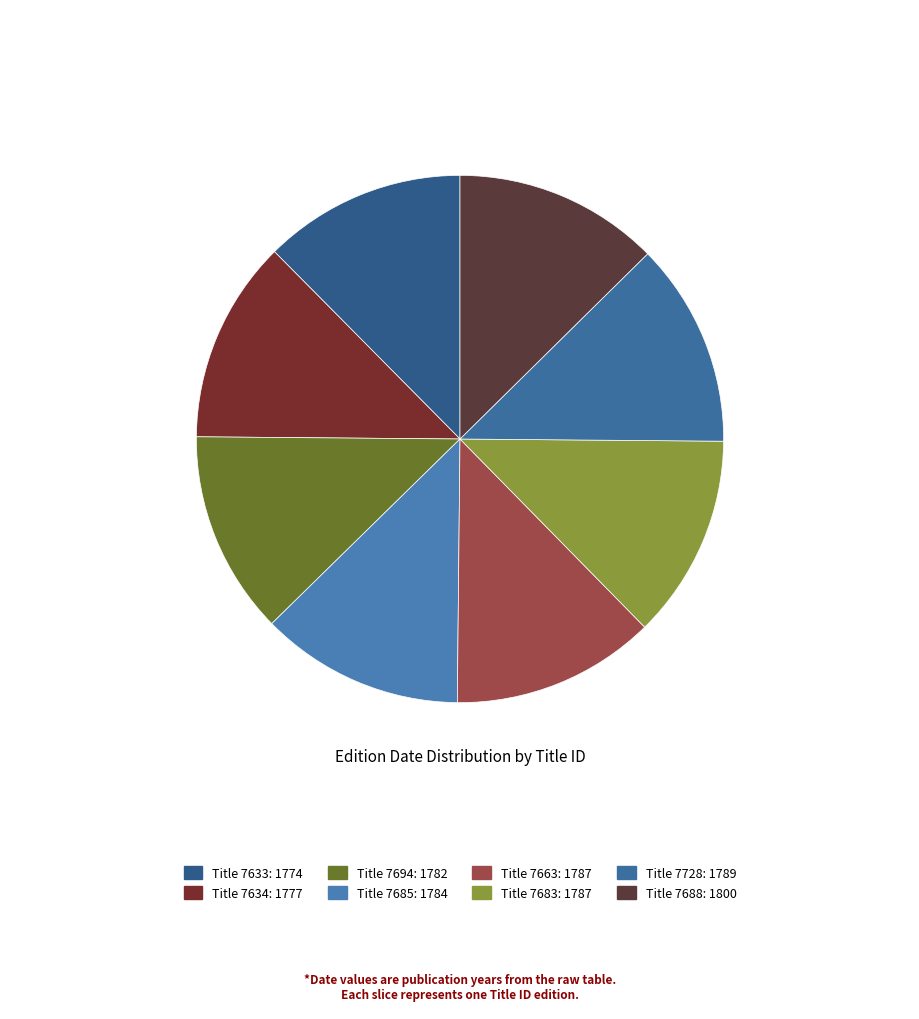

Is there any slice that represents more than half of the pie?

No